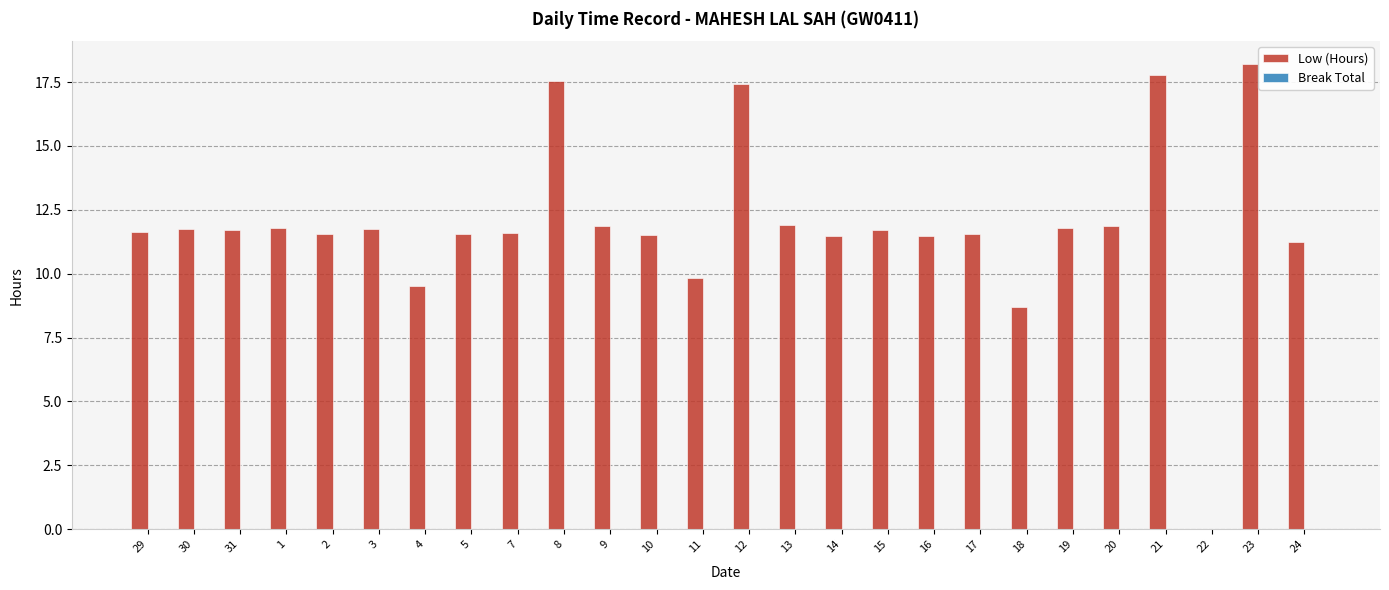

At which label does the data first exceed 11?

29